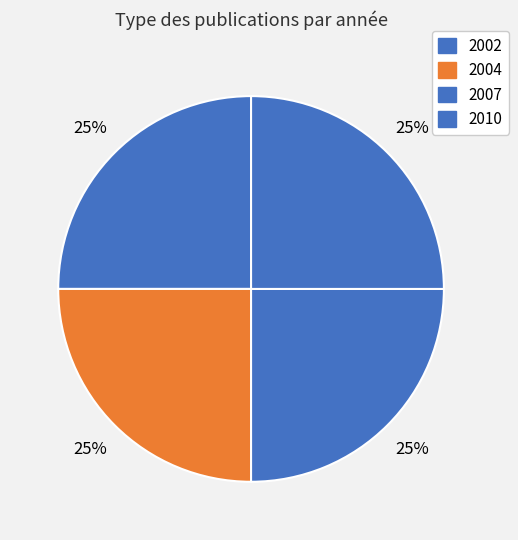

How many segments does this pie chart have?

4